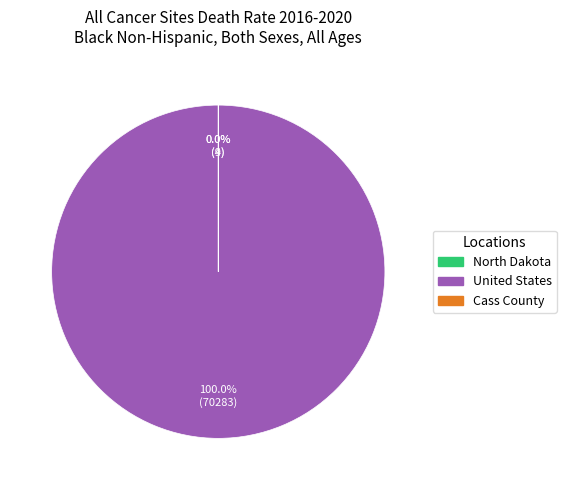

What is the largest slice in the pie chart?

United States